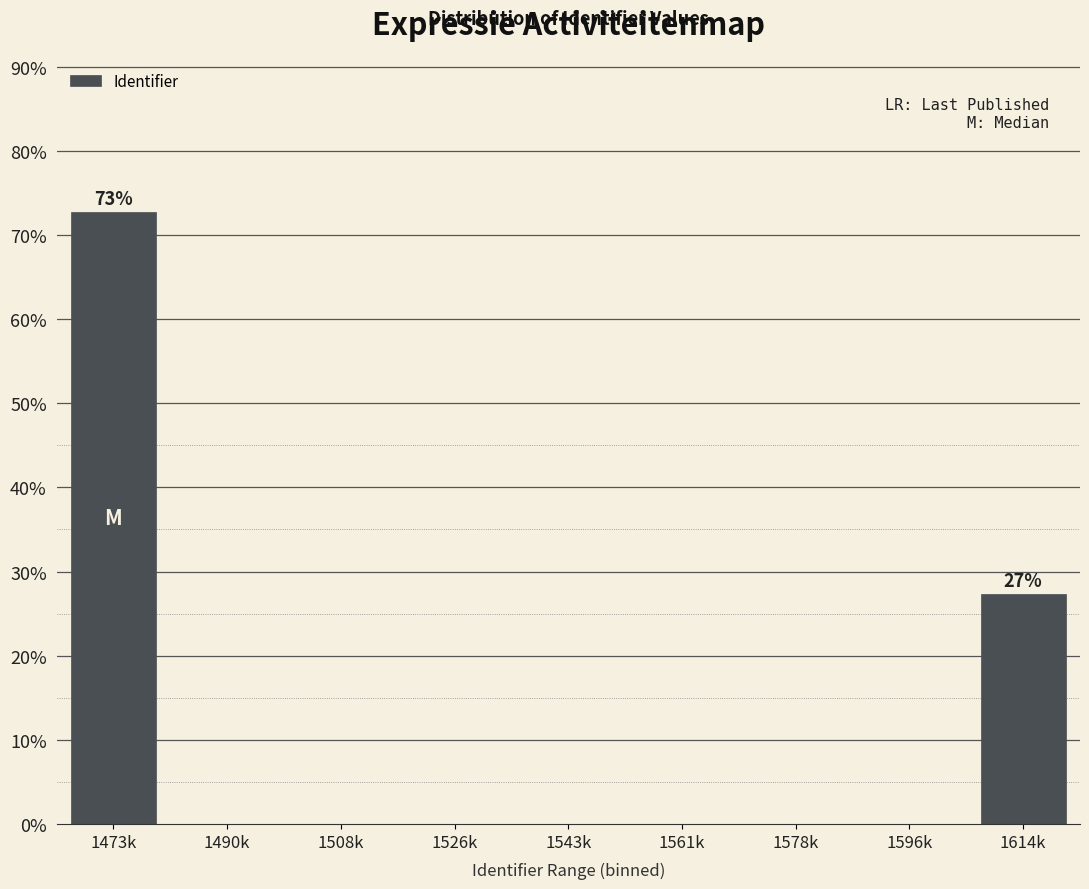

Reading left to right, transcribe all the data shown in this chart.

1473k=72.7	1490k=0.0	1508k=0.0	1526k=0.0	1543k=0.0	1561k=0.0	1578k=0.0	1596k=0.0	1614k=27.3